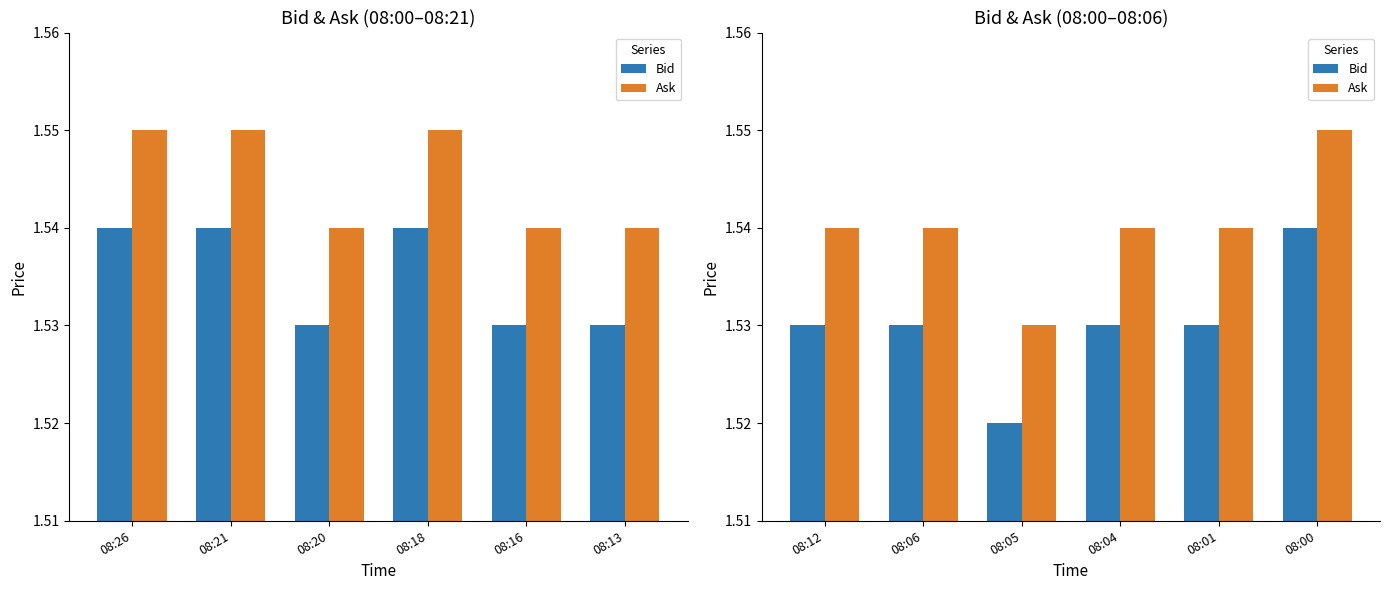

What is the value of the Ask bar at the 2nd from the left?

1.5